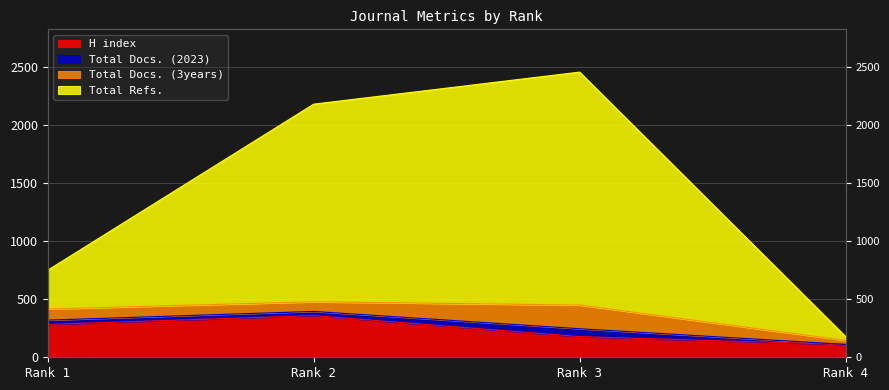

True or false: Total Refs. has a value of 1308 at Rank 1.

False